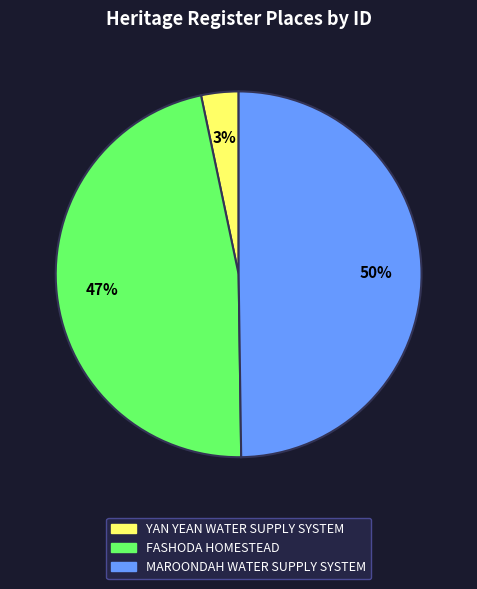

To the nearest percent, what is the combined percentage of YAN YEAN WATER SUPPLY SYSTEM and MAROONDAH WATER SUPPLY SYSTEM?

53%